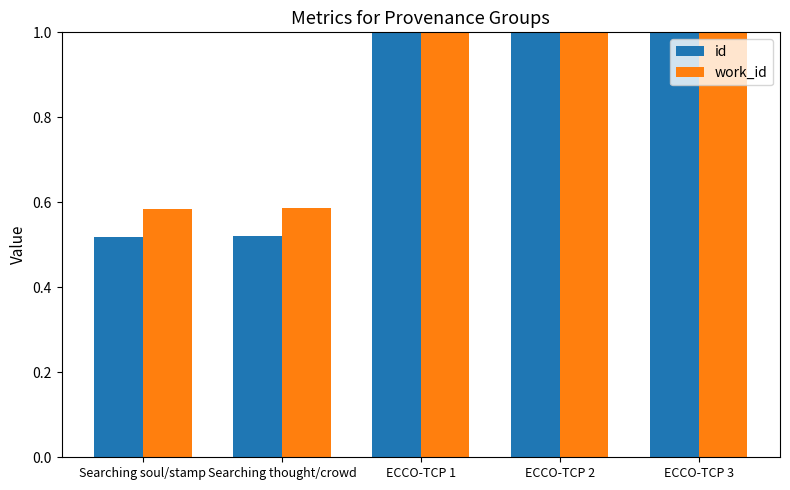

The id series shows 1.5 at ECCO-TCP 1. True or false?

False